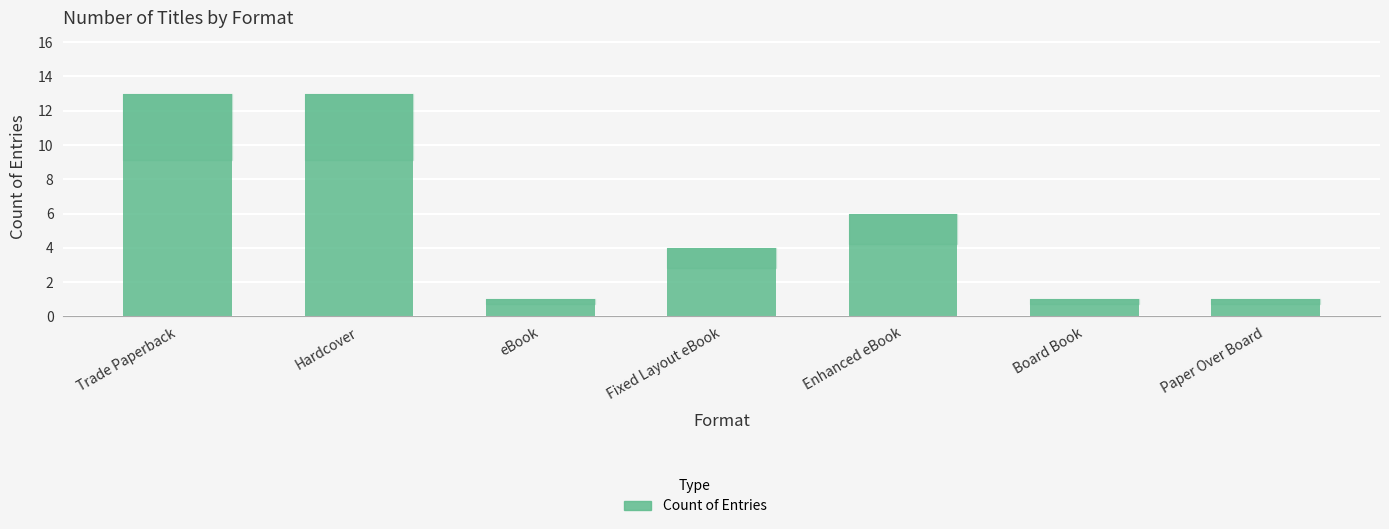

What is the sum of the values at Board Book and Paper Over Board?

2